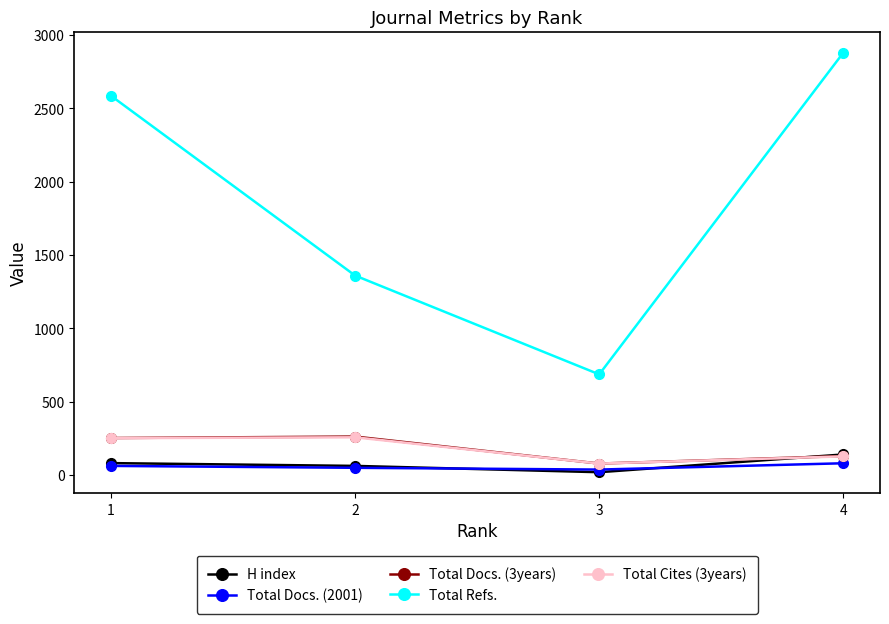

Which series has the largest total across all categories?

Total Refs.